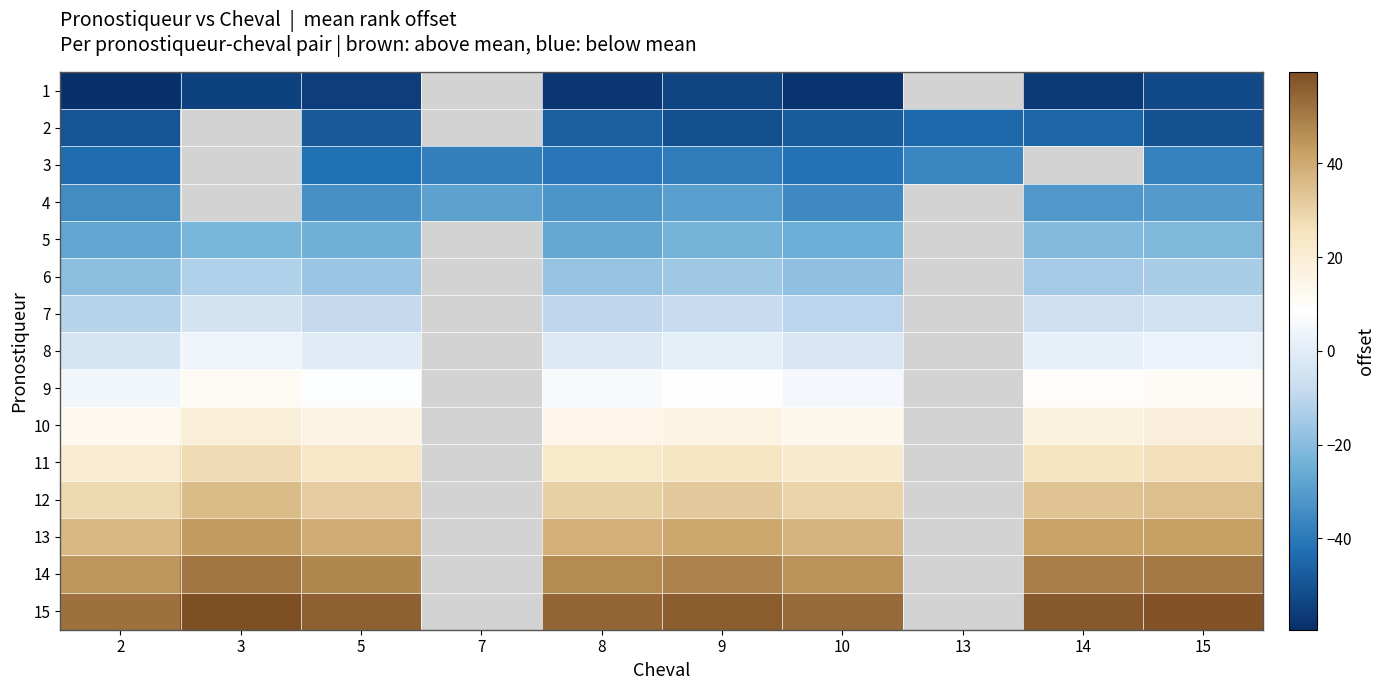

Is the value of 12 at 13 greater than the value of 2 at 8?

No